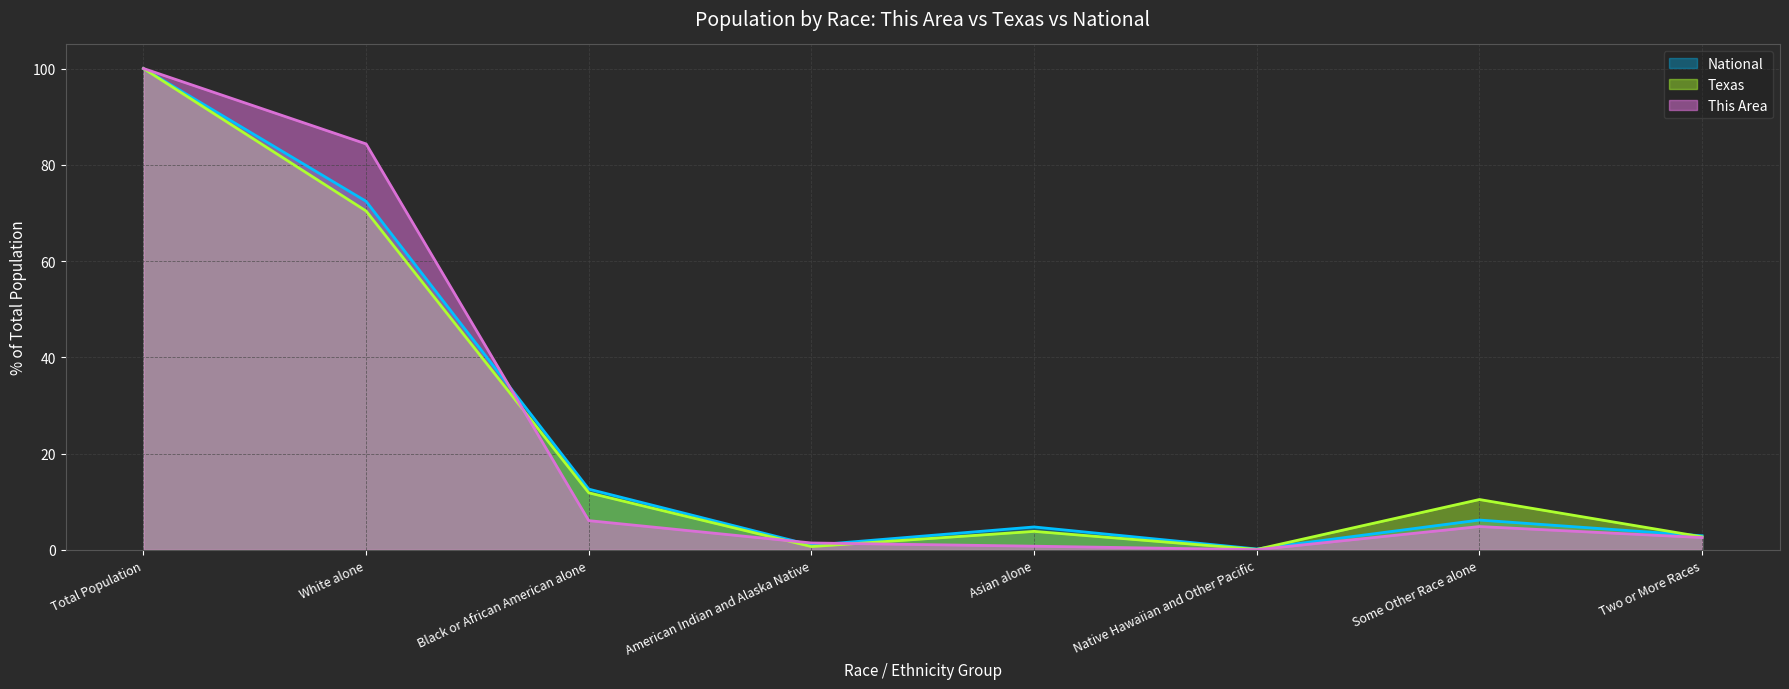

Which series changed the most between American Indian and Alaska Native and Native Hawaiian and Other Pacific?

This Area